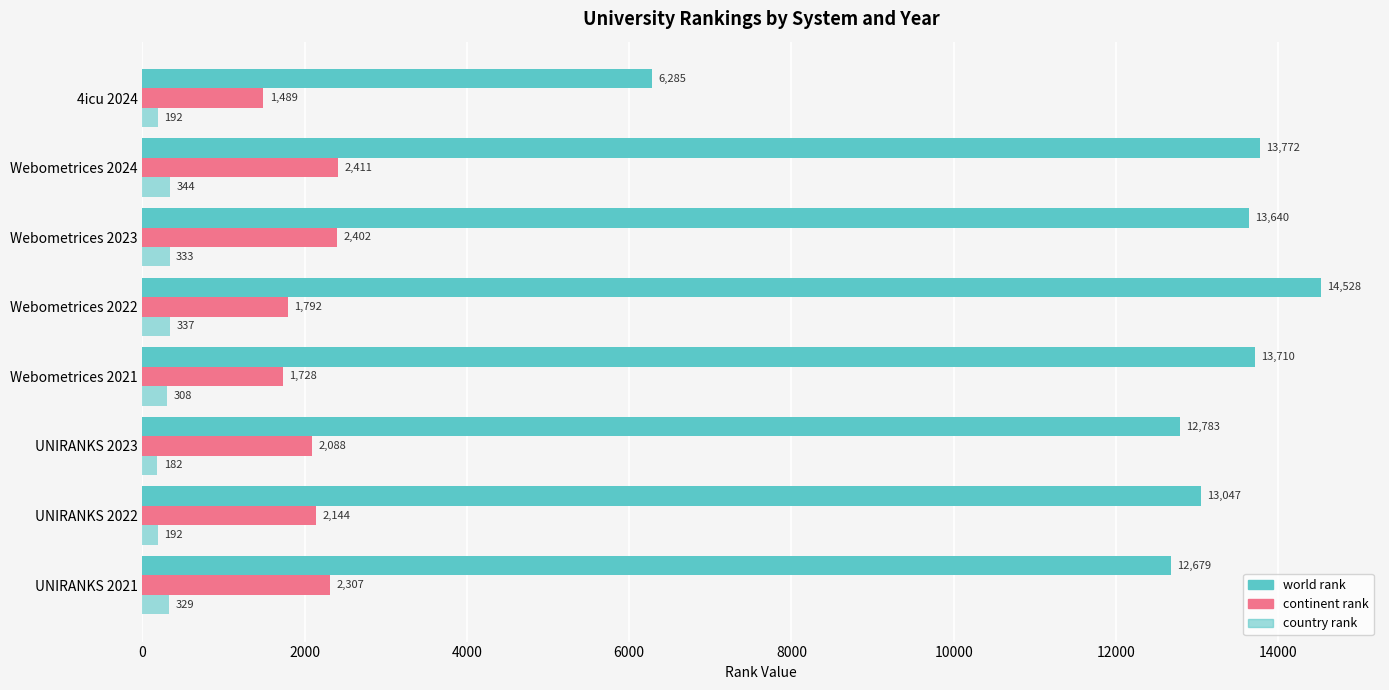

What is the difference between the maximum and minimum values in the world rank series?

8243